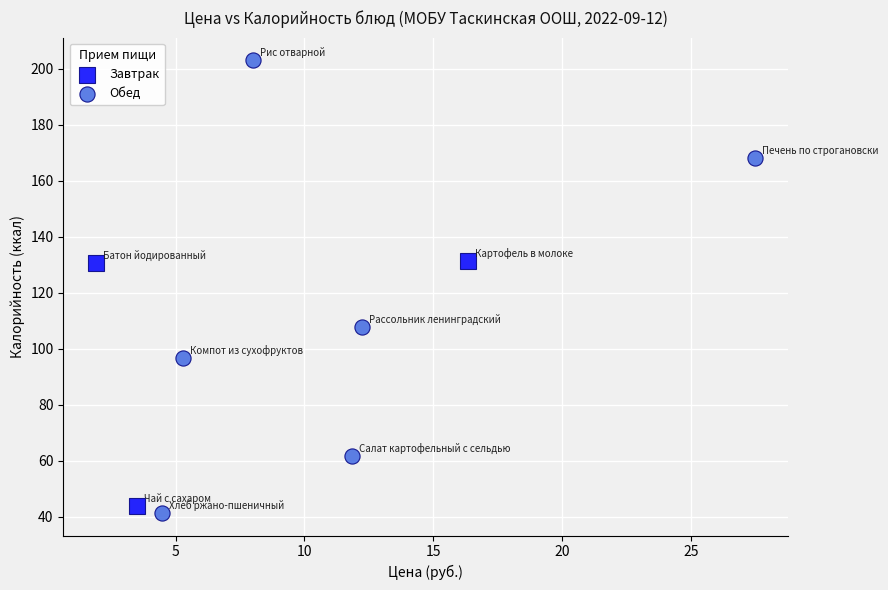

Which series contains the lowest Y value?

Обед